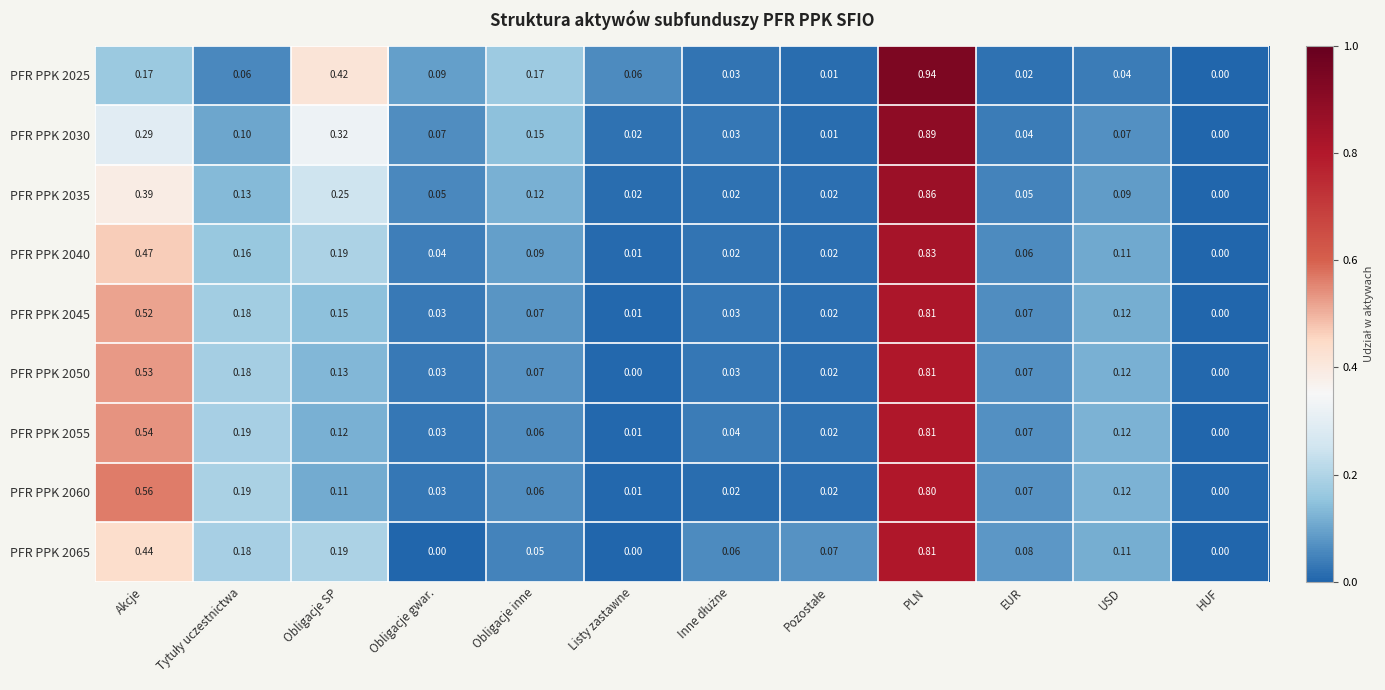

Which label corresponds to the largest value in the chart?

PLN